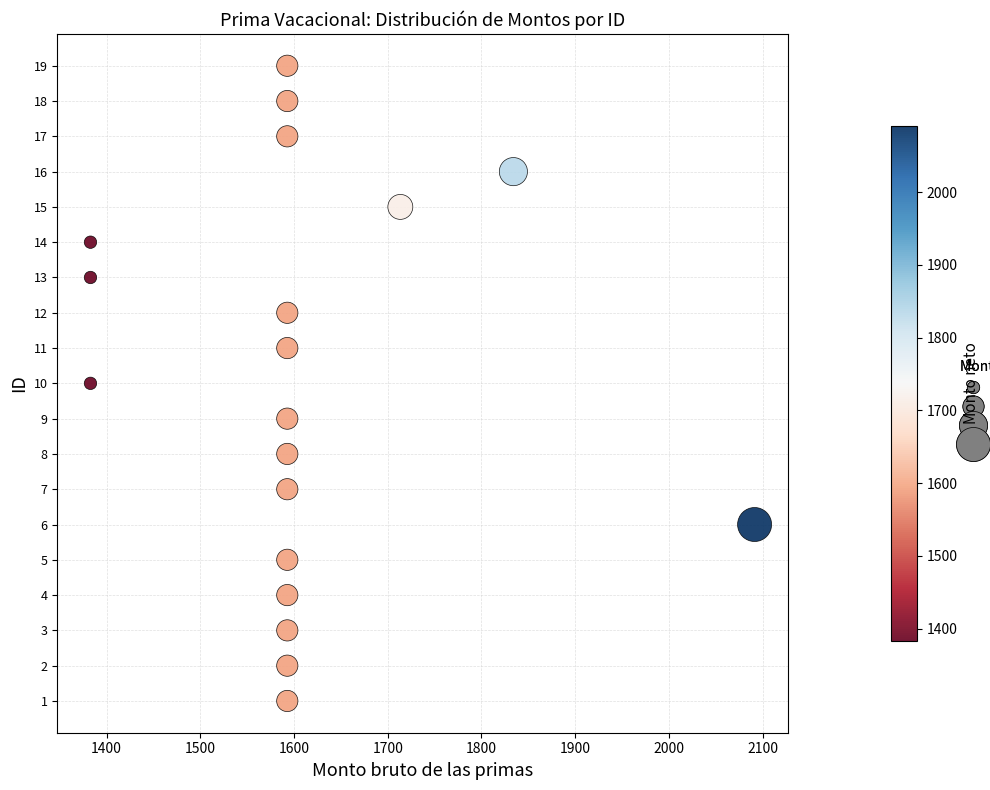

What is the range of Y values (max minus min)?

18